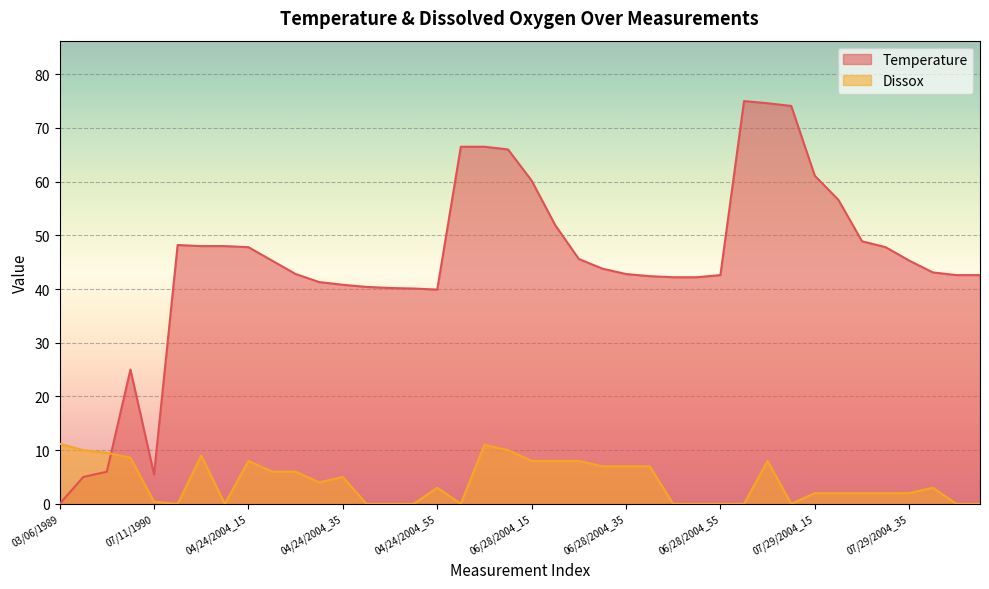

How many values in Dissox are above zero?

27